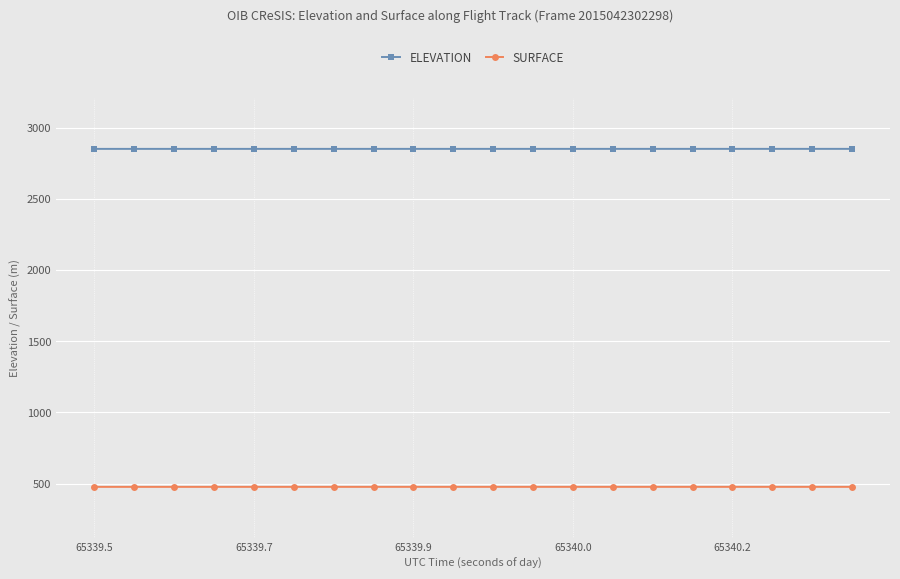

Rank the series by their average value, from lowest to highest.

SURFACE, ELEVATION